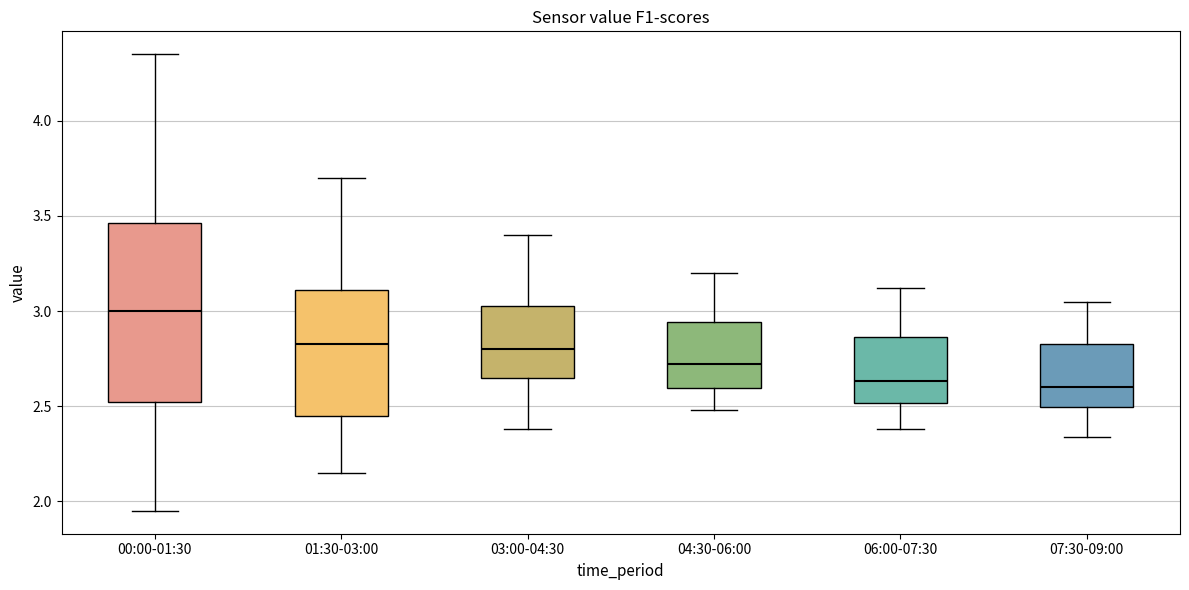

Where does the lower whisker of the box for 07:30-09:00 end on the y-axis? The values are not printed on the chart, so give them approximately, as read against the axis.

2.35